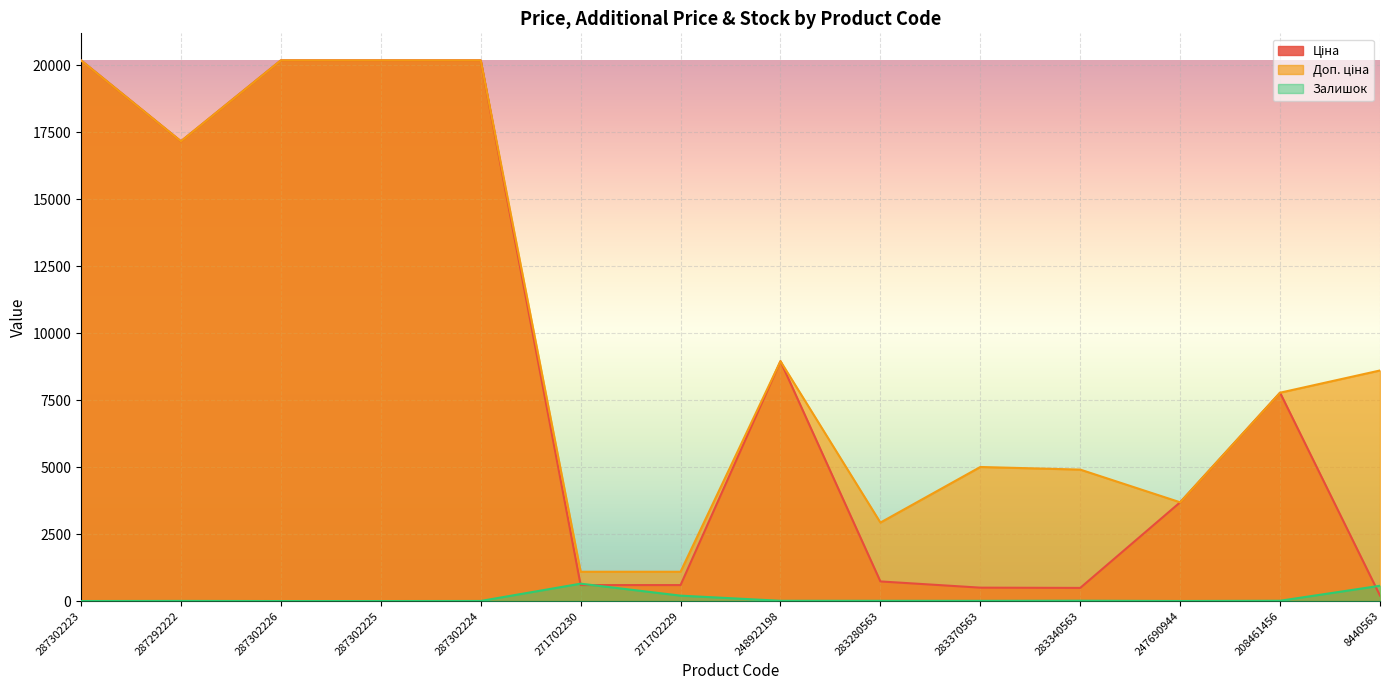

Where is Залишок nearest to the value 324?

271702229